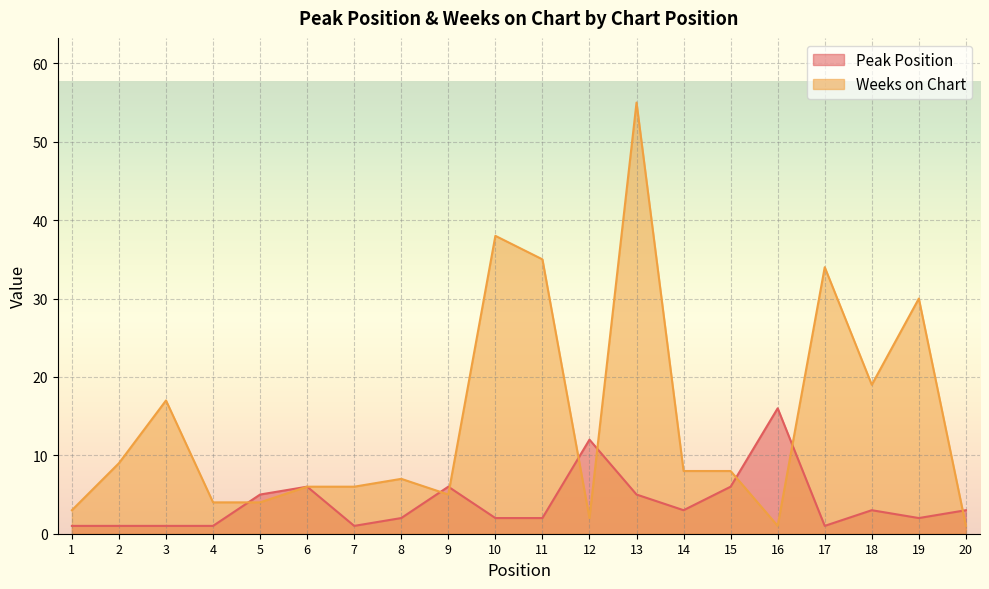

Rank the series by their maximum value, from lowest to highest.

Peak Position, Weeks on Chart